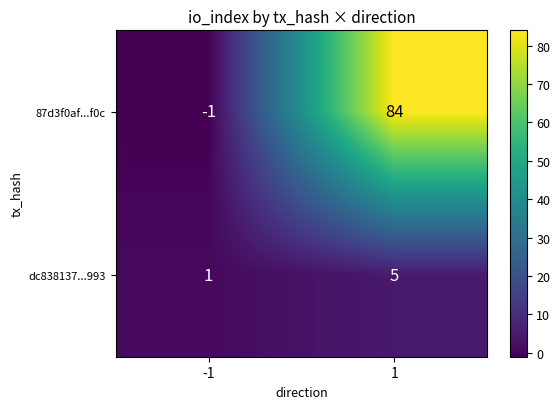

Is it true that 87d3f0af...f0c equals 142 at 1?

False